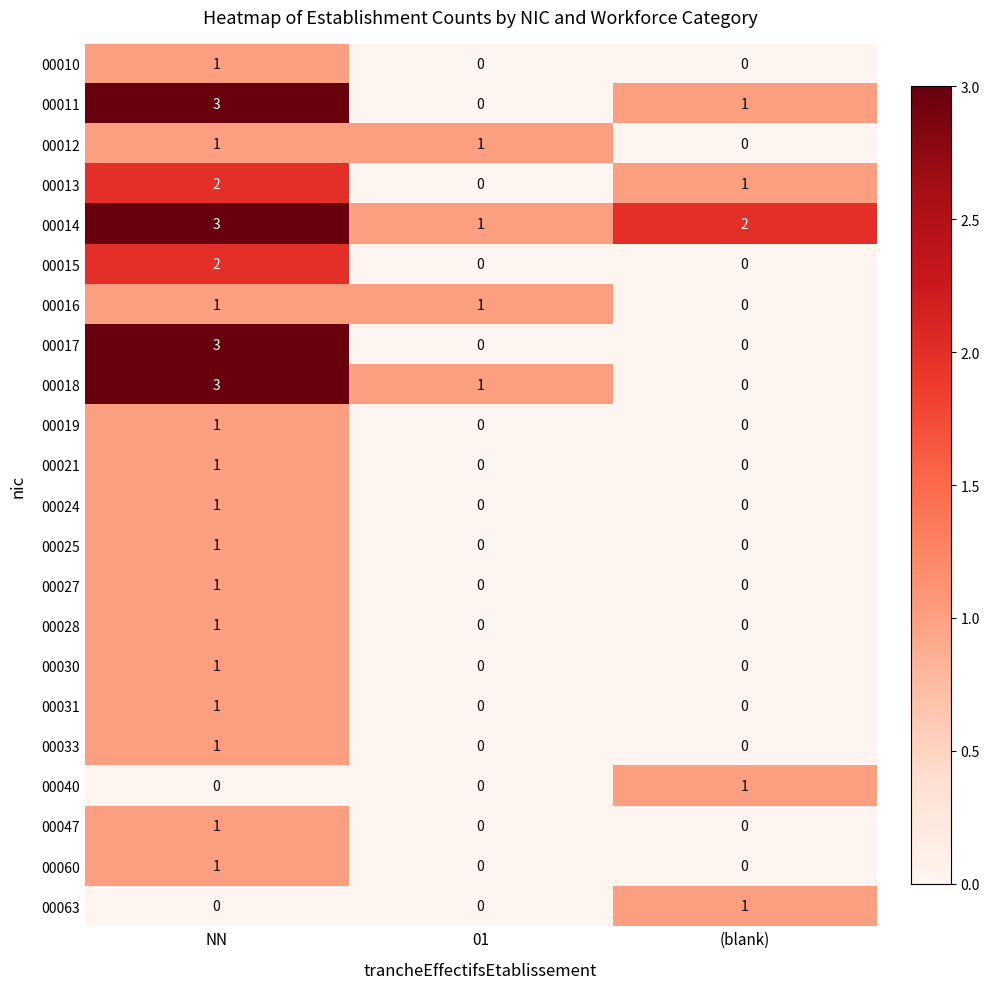

Which category has the highest value in the 00063 series?

(blank)